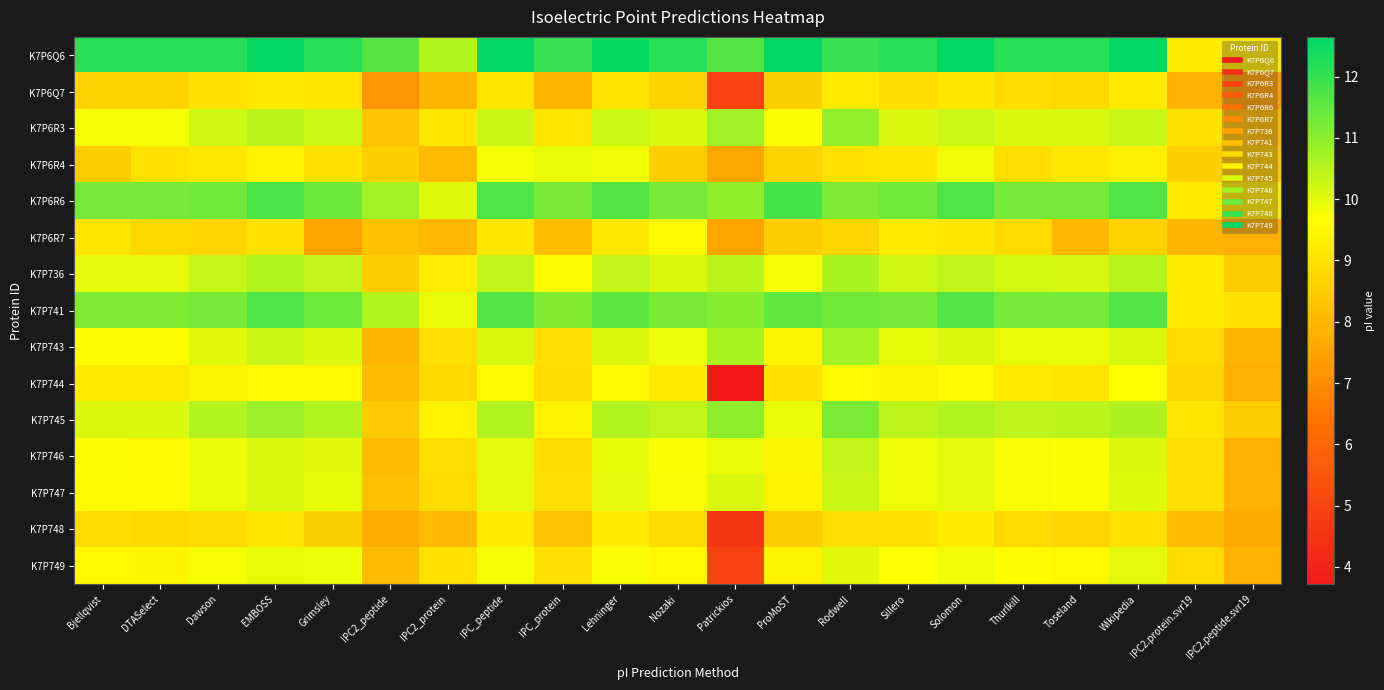

Reading left to right, extract all data points from this chart.

K7P6Q6: Bjellqvist=12.1	DTASelect=12.1	Dawson=12.1	EMBOSS=12.6	Grimsley=12.2	IPC2_peptide=11.6	IPC2_protein=10.5	IPC_peptide=12.6	IPC_protein=12.0	Lehninger=12.5	Nozaki=12.1	Patrickios=11.7	ProMoST=12.6	Rodwell=12.0	Sillero=12.1	Solomon=12.6	Thurlkill=12.1	Toseland=12.1	Wikipedia=12.6	IPC2.protein.svr19=9.2	IPC2.peptide.svr19=9.2
K7P6Q7: Bjellqvist=8.6	DTASelect=8.7	Dawson=9.0	EMBOSS=9.2	Grimsley=9.1	IPC2_peptide=7.2	IPC2_protein=8.0	IPC_peptide=9.1	IPC_protein=8.0	Lehninger=9.0	Nozaki=8.7	Patrickios=4.9	ProMoST=8.6	Rodwell=9.2	Sillero=8.9	Solomon=9.1	Thurlkill=8.8	Toseland=8.8	Wikipedia=9.2	IPC2.protein.svr19=7.9	IPC2.peptide.svr19=7.4
K7P6R3: Bjellqvist=9.8	DTASelect=9.8	Dawson=10.2	EMBOSS=10.5	Grimsley=10.2	IPC2_peptide=8.3	IPC2_protein=9.1	IPC_peptide=10.3	IPC_protein=9.1	Lehninger=10.3	Nozaki=10.1	Patrickios=10.8	ProMoST=9.7	Rodwell=10.9	Sillero=10.1	Solomon=10.3	Thurlkill=10.1	Toseland=10.1	Wikipedia=10.3	IPC2.protein.svr19=9.0	IPC2.peptide.svr19=8.1
K7P6R4: Bjellqvist=8.5	DTASelect=9.0	Dawson=9.2	EMBOSS=9.3	Grimsley=9.0	IPC2_peptide=8.6	IPC2_protein=8.1	IPC_peptide=9.8	IPC_protein=9.9	Lehninger=9.8	Nozaki=8.6	Patrickios=7.6	ProMoST=8.7	Rodwell=9.0	Sillero=9.1	Solomon=9.9	Thurlkill=8.9	Toseland=9.2	Wikipedia=9.3	IPC2.protein.svr19=8.6	IPC2.peptide.svr19=8.4
K7P6R6: Bjellqvist=11.3	DTASelect=11.3	Dawson=11.3	EMBOSS=11.8	Grimsley=11.4	IPC2_peptide=10.7	IPC2_protein=10.1	IPC_peptide=11.7	IPC_protein=11.2	Lehninger=11.6	Nozaki=11.3	Patrickios=10.9	ProMoST=11.8	Rodwell=11.2	Sillero=11.3	Solomon=11.7	Thurlkill=11.3	Toseland=11.3	Wikipedia=11.7	IPC2.protein.svr19=9.2	IPC2.peptide.svr19=9.2
K7P6R7: Bjellqvist=9.1	DTASelect=8.8	Dawson=8.7	EMBOSS=9.0	Grimsley=7.6	IPC2_peptide=8.2	IPC2_protein=8.1	IPC_peptide=9.1	IPC_protein=8.2	Lehninger=9.2	Nozaki=9.5	Patrickios=7.6	ProMoST=8.5	Rodwell=8.7	Sillero=9.2	Solomon=9.1	Thurlkill=8.9	Toseland=8.0	Wikipedia=8.6	IPC2.protein.svr19=8.0	IPC2.peptide.svr19=7.8
K7P736: Bjellqvist=10.0	DTASelect=10.0	Dawson=10.3	EMBOSS=10.6	Grimsley=10.4	IPC2_peptide=8.5	IPC2_protein=9.3	IPC_peptide=10.4	IPC_protein=9.6	Lehninger=10.4	Nozaki=10.1	Patrickios=10.5	ProMoST=9.8	Rodwell=10.6	Sillero=10.2	Solomon=10.4	Thurlkill=10.2	Toseland=10.2	Wikipedia=10.5	IPC2.protein.svr19=9.2	IPC2.peptide.svr19=8.5
K7P741: Bjellqvist=11.2	DTASelect=11.2	Dawson=11.3	EMBOSS=11.7	Grimsley=11.3	IPC2_peptide=10.5	IPC2_protein=9.9	IPC_peptide=11.7	IPC_protein=11.1	Lehninger=11.6	Nozaki=11.2	Patrickios=11.1	ProMoST=11.5	Rodwell=11.3	Sillero=11.3	Solomon=11.6	Thurlkill=11.3	Toseland=11.3	Wikipedia=11.7	IPC2.protein.svr19=9.3	IPC2.peptide.svr19=9.0
K7P743: Bjellqvist=9.6	DTASelect=9.6	Dawson=10.0	EMBOSS=10.3	Grimsley=10.1	IPC2_peptide=8.0	IPC2_protein=8.9	IPC_peptide=10.1	IPC_protein=8.9	Lehninger=10.1	Nozaki=9.9	Patrickios=10.7	ProMoST=9.4	Rodwell=10.7	Sillero=9.9	Solomon=10.1	Thurlkill=9.9	Toseland=9.9	Wikipedia=10.1	IPC2.protein.svr19=8.8	IPC2.peptide.svr19=7.9
K7P744: Bjellqvist=9.3	DTASelect=9.2	Dawson=9.4	EMBOSS=9.5	Grimsley=9.5	IPC2_peptide=8.1	IPC2_protein=8.8	IPC_peptide=9.6	IPC_protein=8.9	Lehninger=9.5	Nozaki=9.2	Patrickios=3.7	ProMoST=9.0	Rodwell=9.5	Sillero=9.4	Solomon=9.6	Thurlkill=9.2	Toseland=9.1	Wikipedia=9.6	IPC2.protein.svr19=8.7	IPC2.peptide.svr19=7.8
K7P745: Bjellqvist=10.1	DTASelect=10.1	Dawson=10.5	EMBOSS=10.8	Grimsley=10.6	IPC2_peptide=8.4	IPC2_protein=9.4	IPC_peptide=10.6	IPC_protein=9.4	Lehninger=10.6	Nozaki=10.4	Patrickios=11.0	ProMoST=9.9	Rodwell=11.2	Sillero=10.4	Solomon=10.6	Thurlkill=10.4	Toseland=10.5	Wikipedia=10.6	IPC2.protein.svr19=9.1	IPC2.peptide.svr19=8.5
K7P746: Bjellqvist=9.6	DTASelect=9.6	Dawson=9.9	EMBOSS=10.1	Grimsley=10.0	IPC2_peptide=8.1	IPC2_protein=8.9	IPC_peptide=10.0	IPC_protein=8.9	Lehninger=10.0	Nozaki=9.8	Patrickios=9.9	ProMoST=9.4	Rodwell=10.4	Sillero=9.9	Solomon=10.0	Thurlkill=9.8	Toseland=9.7	Wikipedia=10.1	IPC2.protein.svr19=8.9	IPC2.peptide.svr19=7.9
K7P747: Bjellqvist=9.6	DTASelect=9.5	Dawson=9.9	EMBOSS=10.1	Grimsley=10.0	IPC2_peptide=8.2	IPC2_protein=8.9	IPC_peptide=10.0	IPC_protein=8.9	Lehninger=10.0	Nozaki=9.8	Patrickios=10.1	ProMoST=9.4	Rodwell=10.3	Sillero=9.8	Solomon=10.0	Thurlkill=9.8	Toseland=9.7	Wikipedia=10.0	IPC2.protein.svr19=8.9	IPC2.peptide.svr19=7.8
K7P748: Bjellqvist=8.8	DTASelect=8.7	Dawson=8.9	EMBOSS=9.1	Grimsley=8.6	IPC2_peptide=7.7	IPC2_protein=8.1	IPC_peptide=9.2	IPC_protein=8.3	Lehninger=9.2	Nozaki=8.9	Patrickios=4.6	ProMoST=8.5	Rodwell=8.9	Sillero=9.0	Solomon=9.2	Thurlkill=8.8	Toseland=8.7	Wikipedia=9.0	IPC2.protein.svr19=8.1	IPC2.peptide.svr19=7.6
K7P749: Bjellqvist=9.5	DTASelect=9.5	Dawson=9.8	EMBOSS=9.9	Grimsley=9.9	IPC2_peptide=8.1	IPC2_protein=9.0	IPC_peptide=9.8	IPC_protein=8.9	Lehninger=9.8	Nozaki=9.5	Patrickios=5.0	ProMoST=9.4	Rodwell=10.0	Sillero=9.7	Solomon=9.8	Thurlkill=9.6	Toseland=9.5	Wikipedia=10.0	IPC2.protein.svr19=8.9	IPC2.peptide.svr19=7.9